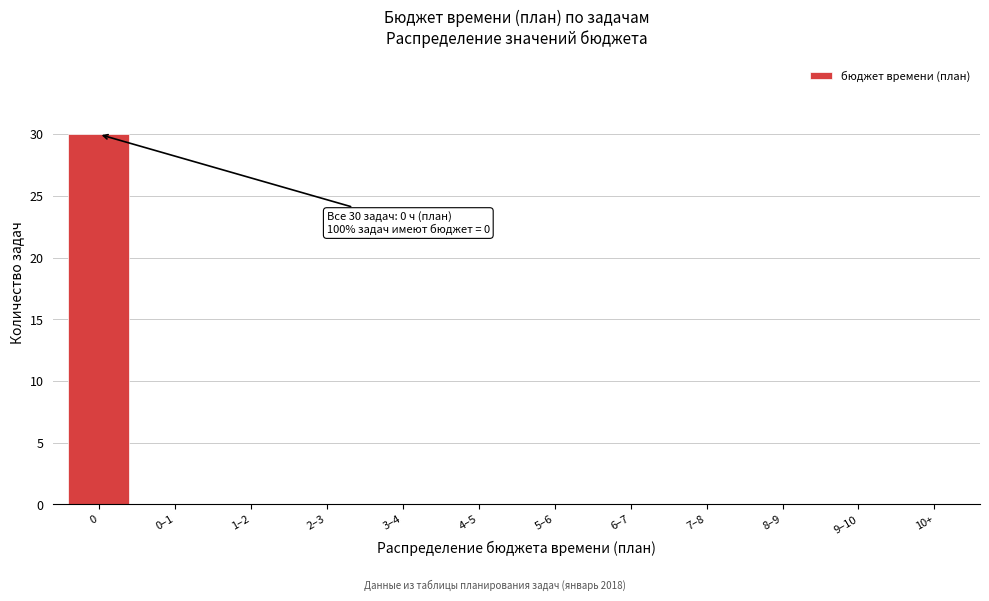

Reading left to right, transcribe all the data shown in this chart.

0=30	0–1=0	1–2=0	2–3=0	3–4=0	4–5=0	5–6=0	6–7=0	7–8=0	8–9=0	9–10=0	10+=0